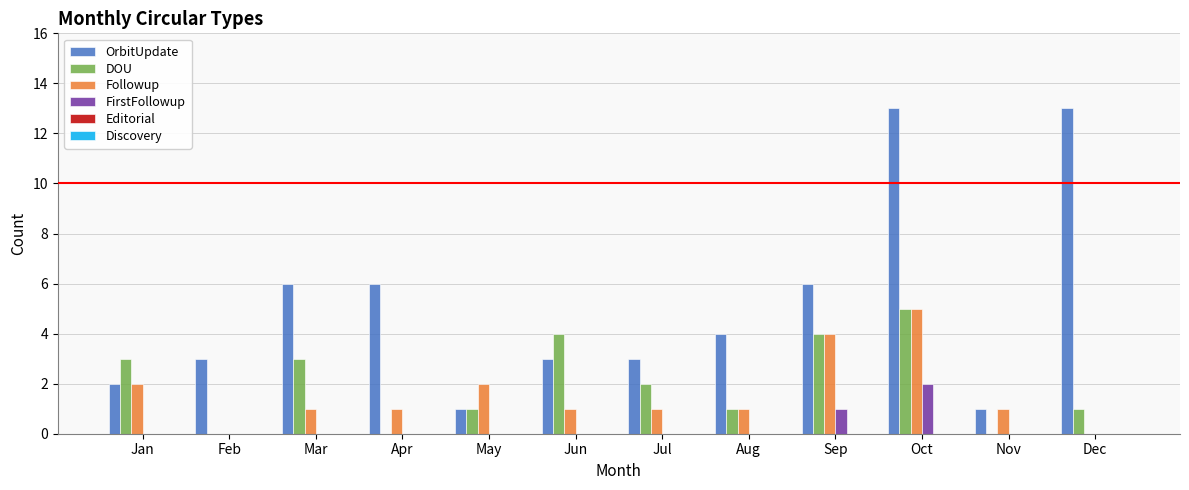

What is the total value across all series at Apr?

7